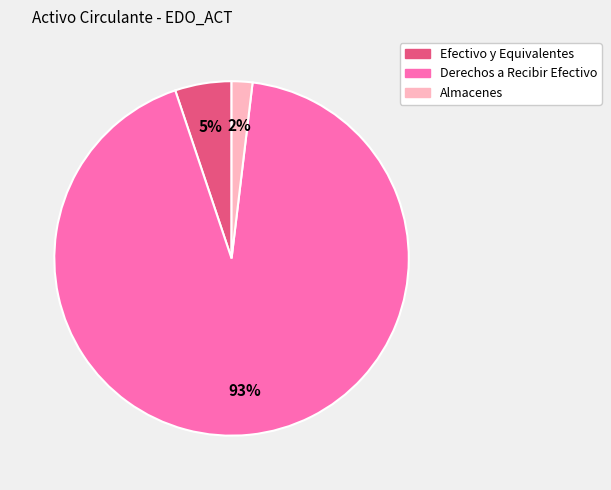

Is the sum of Almacenes and Efectivo y Equivalentes greater than half?

No